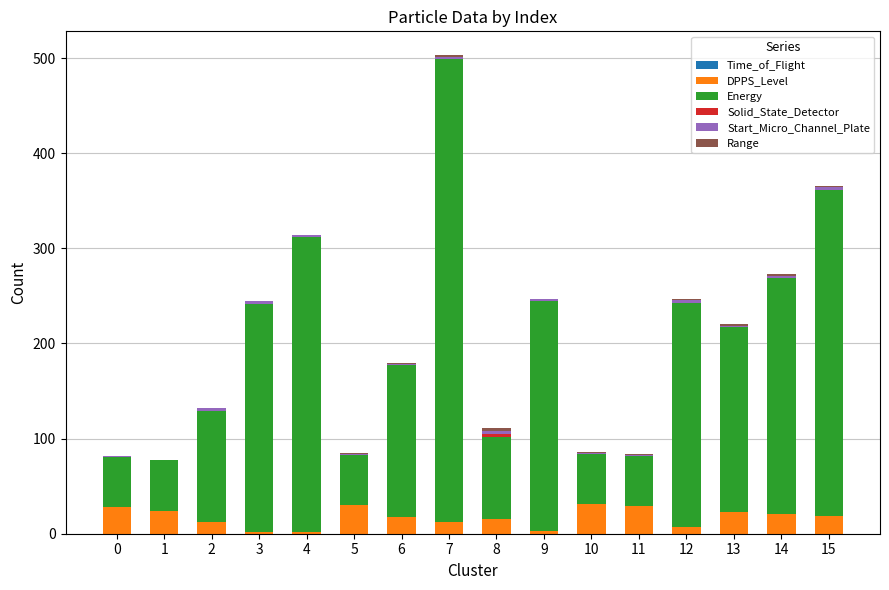

What is the maximum value for DPPS_Level?

31